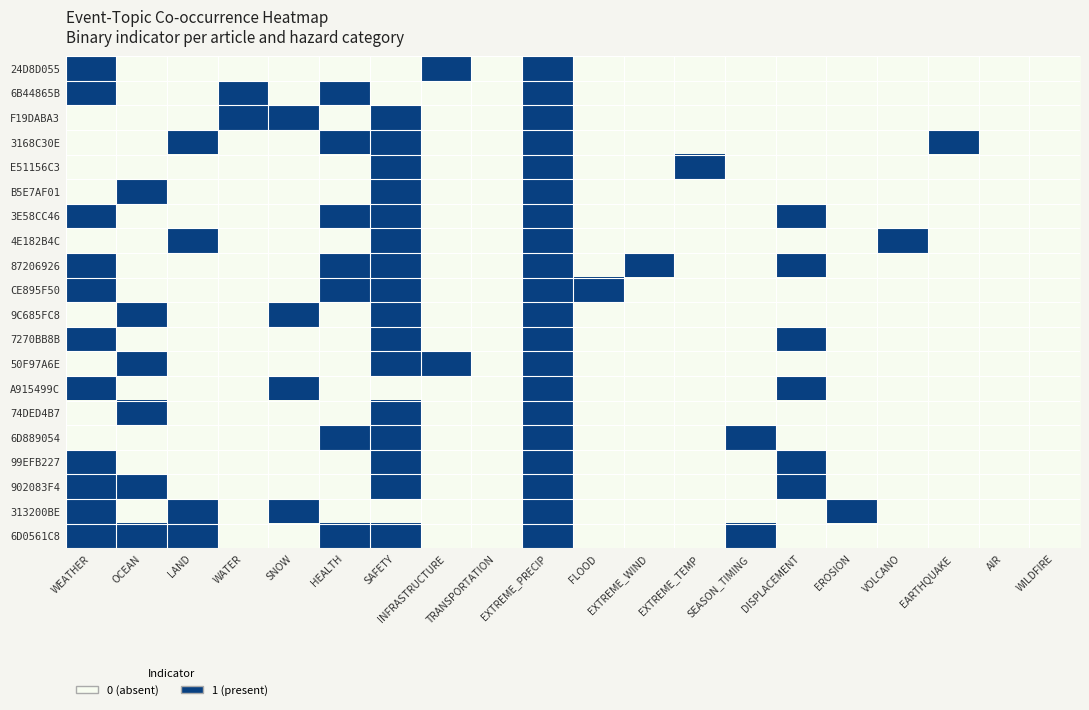

Reading left to right, list all the values displayed in this chart.

24D8D055: WEATHER=1	OCEAN=0	LAND=0	WATER=0	SNOW=0	HEALTH=0	SAFETY=0	INFRASTRUCTURE=1	TRANSPORTATION=0	EXTREME_PRECIP=1	FLOOD=0	EXTREME_WIND=0	EXTREME_TEMP=0	SEASON_TIMING=0	DISPLACEMENT=0	EROSION=0	VOLCANO=0	EARTHQUAKE=0	AIR=0	WILDFIRE=0
6B44865B: WEATHER=1	OCEAN=0	LAND=0	WATER=1	SNOW=0	HEALTH=1	SAFETY=0	INFRASTRUCTURE=0	TRANSPORTATION=0	EXTREME_PRECIP=1	FLOOD=0	EXTREME_WIND=0	EXTREME_TEMP=0	SEASON_TIMING=0	DISPLACEMENT=0	EROSION=0	VOLCANO=0	EARTHQUAKE=0	AIR=0	WILDFIRE=0
F19DABA3: WEATHER=0	OCEAN=0	LAND=0	WATER=1	SNOW=1	HEALTH=0	SAFETY=1	INFRASTRUCTURE=0	TRANSPORTATION=0	EXTREME_PRECIP=1	FLOOD=0	EXTREME_WIND=0	EXTREME_TEMP=0	SEASON_TIMING=0	DISPLACEMENT=0	EROSION=0	VOLCANO=0	EARTHQUAKE=0	AIR=0	WILDFIRE=0
3168C30E: WEATHER=0	OCEAN=0	LAND=1	WATER=0	SNOW=0	HEALTH=1	SAFETY=1	INFRASTRUCTURE=0	TRANSPORTATION=0	EXTREME_PRECIP=1	FLOOD=0	EXTREME_WIND=0	EXTREME_TEMP=0	SEASON_TIMING=0	DISPLACEMENT=0	EROSION=0	VOLCANO=0	EARTHQUAKE=1	AIR=0	WILDFIRE=0
E51156C3: WEATHER=0	OCEAN=0	LAND=0	WATER=0	SNOW=0	HEALTH=0	SAFETY=1	INFRASTRUCTURE=0	TRANSPORTATION=0	EXTREME_PRECIP=1	FLOOD=0	EXTREME_WIND=0	EXTREME_TEMP=1	SEASON_TIMING=0	DISPLACEMENT=0	EROSION=0	VOLCANO=0	EARTHQUAKE=0	AIR=0	WILDFIRE=0
B5E7AF01: WEATHER=0	OCEAN=1	LAND=0	WATER=0	SNOW=0	HEALTH=0	SAFETY=1	INFRASTRUCTURE=0	TRANSPORTATION=0	EXTREME_PRECIP=1	FLOOD=0	EXTREME_WIND=0	EXTREME_TEMP=0	SEASON_TIMING=0	DISPLACEMENT=0	EROSION=0	VOLCANO=0	EARTHQUAKE=0	AIR=0	WILDFIRE=0
3E58CC46: WEATHER=1	OCEAN=0	LAND=0	WATER=0	SNOW=0	HEALTH=1	SAFETY=1	INFRASTRUCTURE=0	TRANSPORTATION=0	EXTREME_PRECIP=1	FLOOD=0	EXTREME_WIND=0	EXTREME_TEMP=0	SEASON_TIMING=0	DISPLACEMENT=1	EROSION=0	VOLCANO=0	EARTHQUAKE=0	AIR=0	WILDFIRE=0
4E182B4C: WEATHER=0	OCEAN=0	LAND=1	WATER=0	SNOW=0	HEALTH=0	SAFETY=1	INFRASTRUCTURE=0	TRANSPORTATION=0	EXTREME_PRECIP=1	FLOOD=0	EXTREME_WIND=0	EXTREME_TEMP=0	SEASON_TIMING=0	DISPLACEMENT=0	EROSION=0	VOLCANO=1	EARTHQUAKE=0	AIR=0	WILDFIRE=0
87206926: WEATHER=1	OCEAN=0	LAND=0	WATER=0	SNOW=0	HEALTH=1	SAFETY=1	INFRASTRUCTURE=0	TRANSPORTATION=0	EXTREME_PRECIP=1	FLOOD=0	EXTREME_WIND=1	EXTREME_TEMP=0	SEASON_TIMING=0	DISPLACEMENT=1	EROSION=0	VOLCANO=0	EARTHQUAKE=0	AIR=0	WILDFIRE=0
CE895F50: WEATHER=1	OCEAN=0	LAND=0	WATER=0	SNOW=0	HEALTH=1	SAFETY=1	INFRASTRUCTURE=0	TRANSPORTATION=0	EXTREME_PRECIP=1	FLOOD=1	EXTREME_WIND=0	EXTREME_TEMP=0	SEASON_TIMING=0	DISPLACEMENT=0	EROSION=0	VOLCANO=0	EARTHQUAKE=0	AIR=0	WILDFIRE=0
9C685FC8: WEATHER=0	OCEAN=1	LAND=0	WATER=0	SNOW=1	HEALTH=0	SAFETY=1	INFRASTRUCTURE=0	TRANSPORTATION=0	EXTREME_PRECIP=1	FLOOD=0	EXTREME_WIND=0	EXTREME_TEMP=0	SEASON_TIMING=0	DISPLACEMENT=0	EROSION=0	VOLCANO=0	EARTHQUAKE=0	AIR=0	WILDFIRE=0
7270BB8B: WEATHER=1	OCEAN=0	LAND=0	WATER=0	SNOW=0	HEALTH=0	SAFETY=1	INFRASTRUCTURE=0	TRANSPORTATION=0	EXTREME_PRECIP=1	FLOOD=0	EXTREME_WIND=0	EXTREME_TEMP=0	SEASON_TIMING=0	DISPLACEMENT=1	EROSION=0	VOLCANO=0	EARTHQUAKE=0	AIR=0	WILDFIRE=0
50F97A6E: WEATHER=0	OCEAN=1	LAND=0	WATER=0	SNOW=0	HEALTH=0	SAFETY=1	INFRASTRUCTURE=1	TRANSPORTATION=0	EXTREME_PRECIP=1	FLOOD=0	EXTREME_WIND=0	EXTREME_TEMP=0	SEASON_TIMING=0	DISPLACEMENT=0	EROSION=0	VOLCANO=0	EARTHQUAKE=0	AIR=0	WILDFIRE=0
A915499C: WEATHER=1	OCEAN=0	LAND=0	WATER=0	SNOW=1	HEALTH=0	SAFETY=0	INFRASTRUCTURE=0	TRANSPORTATION=0	EXTREME_PRECIP=1	FLOOD=0	EXTREME_WIND=0	EXTREME_TEMP=0	SEASON_TIMING=0	DISPLACEMENT=1	EROSION=0	VOLCANO=0	EARTHQUAKE=0	AIR=0	WILDFIRE=0
74DED4B7: WEATHER=0	OCEAN=1	LAND=0	WATER=0	SNOW=0	HEALTH=0	SAFETY=1	INFRASTRUCTURE=0	TRANSPORTATION=0	EXTREME_PRECIP=1	FLOOD=0	EXTREME_WIND=0	EXTREME_TEMP=0	SEASON_TIMING=0	DISPLACEMENT=0	EROSION=0	VOLCANO=0	EARTHQUAKE=0	AIR=0	WILDFIRE=0
6D889054: WEATHER=0	OCEAN=0	LAND=0	WATER=0	SNOW=0	HEALTH=1	SAFETY=1	INFRASTRUCTURE=0	TRANSPORTATION=0	EXTREME_PRECIP=1	FLOOD=0	EXTREME_WIND=0	EXTREME_TEMP=0	SEASON_TIMING=1	DISPLACEMENT=0	EROSION=0	VOLCANO=0	EARTHQUAKE=0	AIR=0	WILDFIRE=0
99EFB227: WEATHER=1	OCEAN=0	LAND=0	WATER=0	SNOW=0	HEALTH=0	SAFETY=1	INFRASTRUCTURE=0	TRANSPORTATION=0	EXTREME_PRECIP=1	FLOOD=0	EXTREME_WIND=0	EXTREME_TEMP=0	SEASON_TIMING=0	DISPLACEMENT=1	EROSION=0	VOLCANO=0	EARTHQUAKE=0	AIR=0	WILDFIRE=0
902083F4: WEATHER=1	OCEAN=1	LAND=0	WATER=0	SNOW=0	HEALTH=0	SAFETY=1	INFRASTRUCTURE=0	TRANSPORTATION=0	EXTREME_PRECIP=1	FLOOD=0	EXTREME_WIND=0	EXTREME_TEMP=0	SEASON_TIMING=0	DISPLACEMENT=1	EROSION=0	VOLCANO=0	EARTHQUAKE=0	AIR=0	WILDFIRE=0
313200BE: WEATHER=1	OCEAN=0	LAND=1	WATER=0	SNOW=1	HEALTH=0	SAFETY=0	INFRASTRUCTURE=0	TRANSPORTATION=0	EXTREME_PRECIP=1	FLOOD=0	EXTREME_WIND=0	EXTREME_TEMP=0	SEASON_TIMING=0	DISPLACEMENT=0	EROSION=1	VOLCANO=0	EARTHQUAKE=0	AIR=0	WILDFIRE=0
6D0561C8: WEATHER=1	OCEAN=1	LAND=1	WATER=0	SNOW=0	HEALTH=1	SAFETY=1	INFRASTRUCTURE=0	TRANSPORTATION=0	EXTREME_PRECIP=1	FLOOD=0	EXTREME_WIND=0	EXTREME_TEMP=0	SEASON_TIMING=1	DISPLACEMENT=0	EROSION=0	VOLCANO=0	EARTHQUAKE=0	AIR=0	WILDFIRE=0